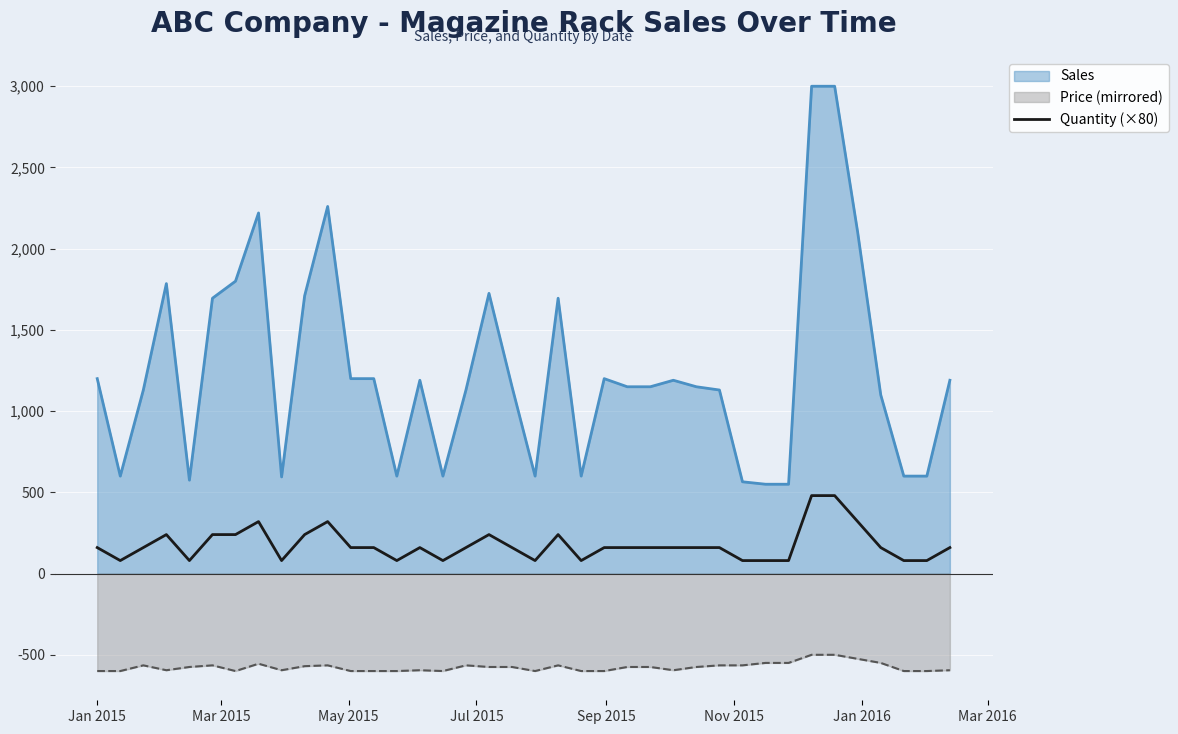

True or false: Price (mirrored) and Quantity (×80) cross at least once.

False